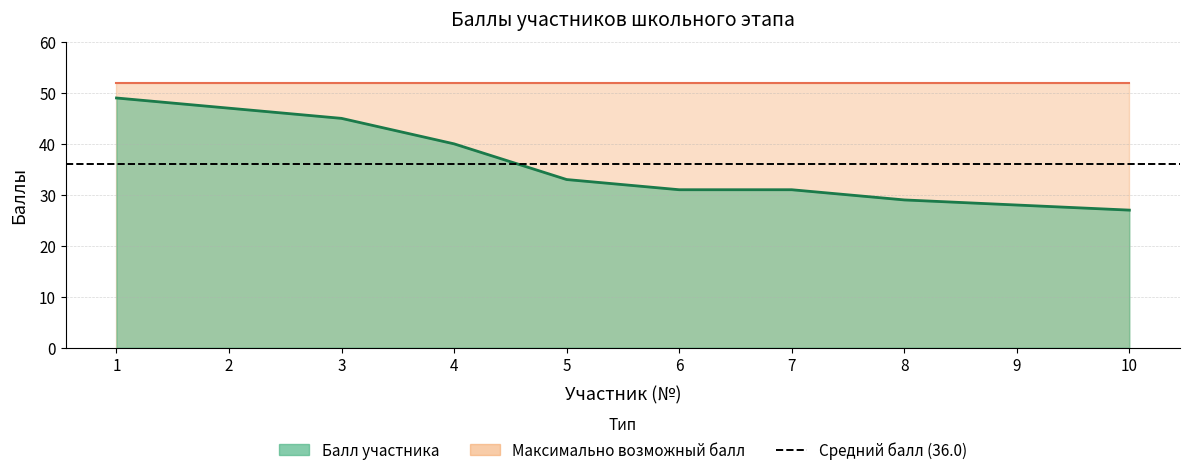

What is the minimum value shown in the chart?

27